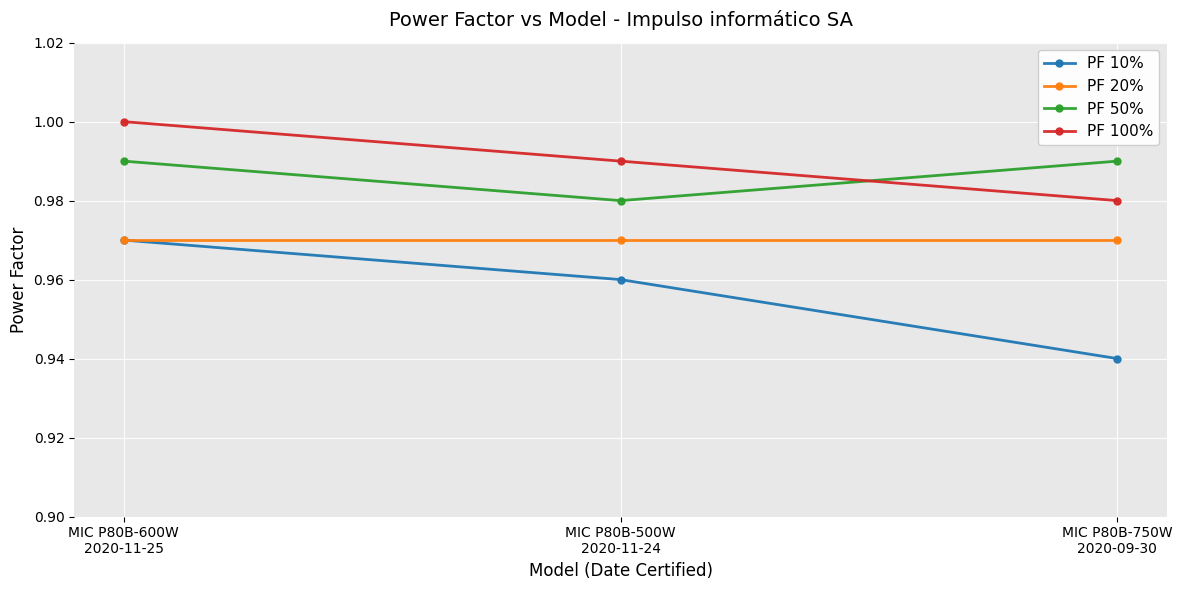

Which series has the largest range (max minus min)?

PF 10%